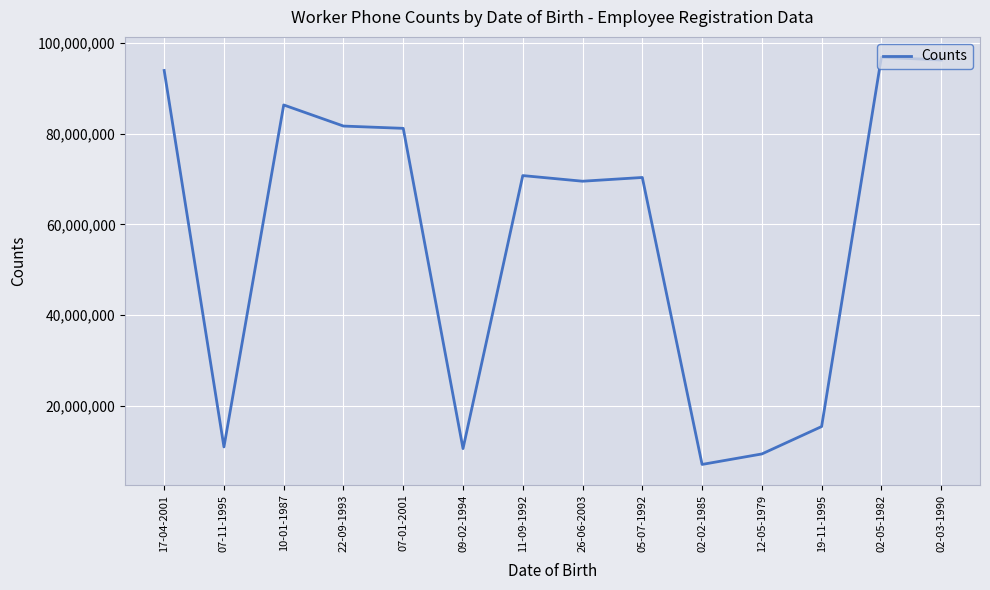

What is the maximum value shown in the chart?

96907126